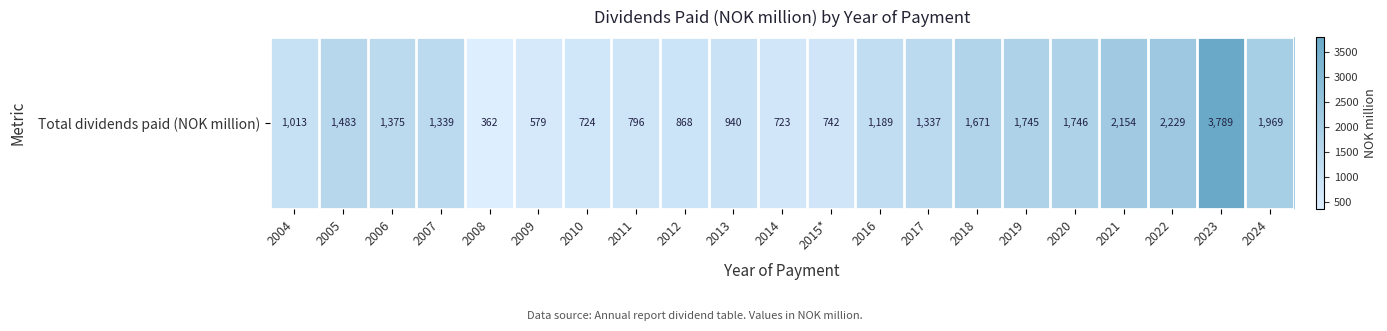

What is the difference between the maximum and minimum values?

3427.1